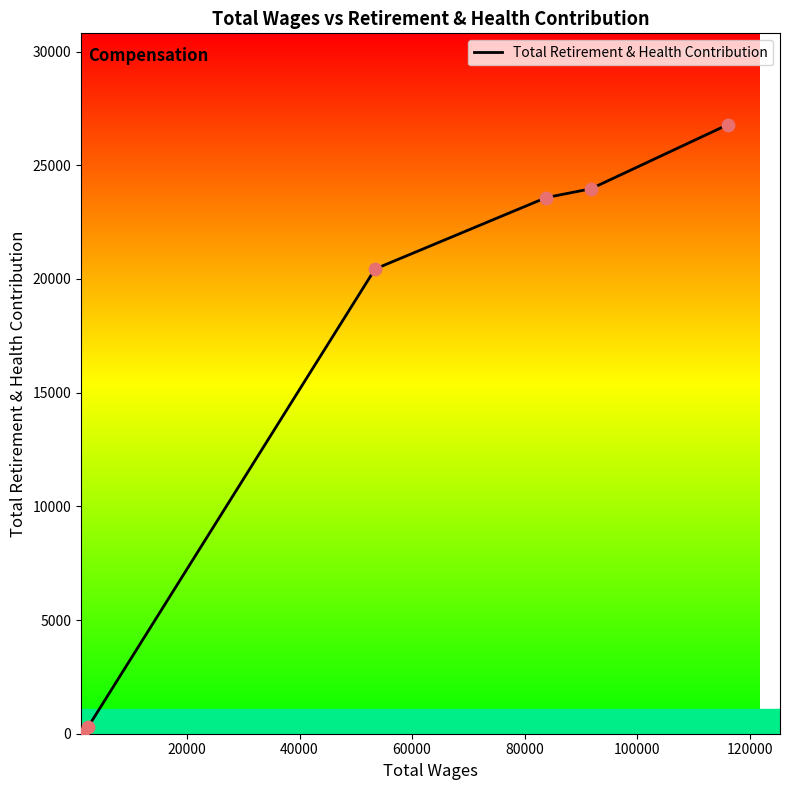

What is the sum of all values?

95039